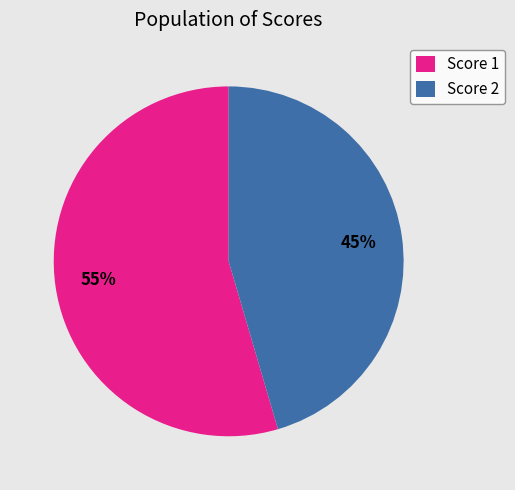

Is Score 2 the majority of the pie?

No